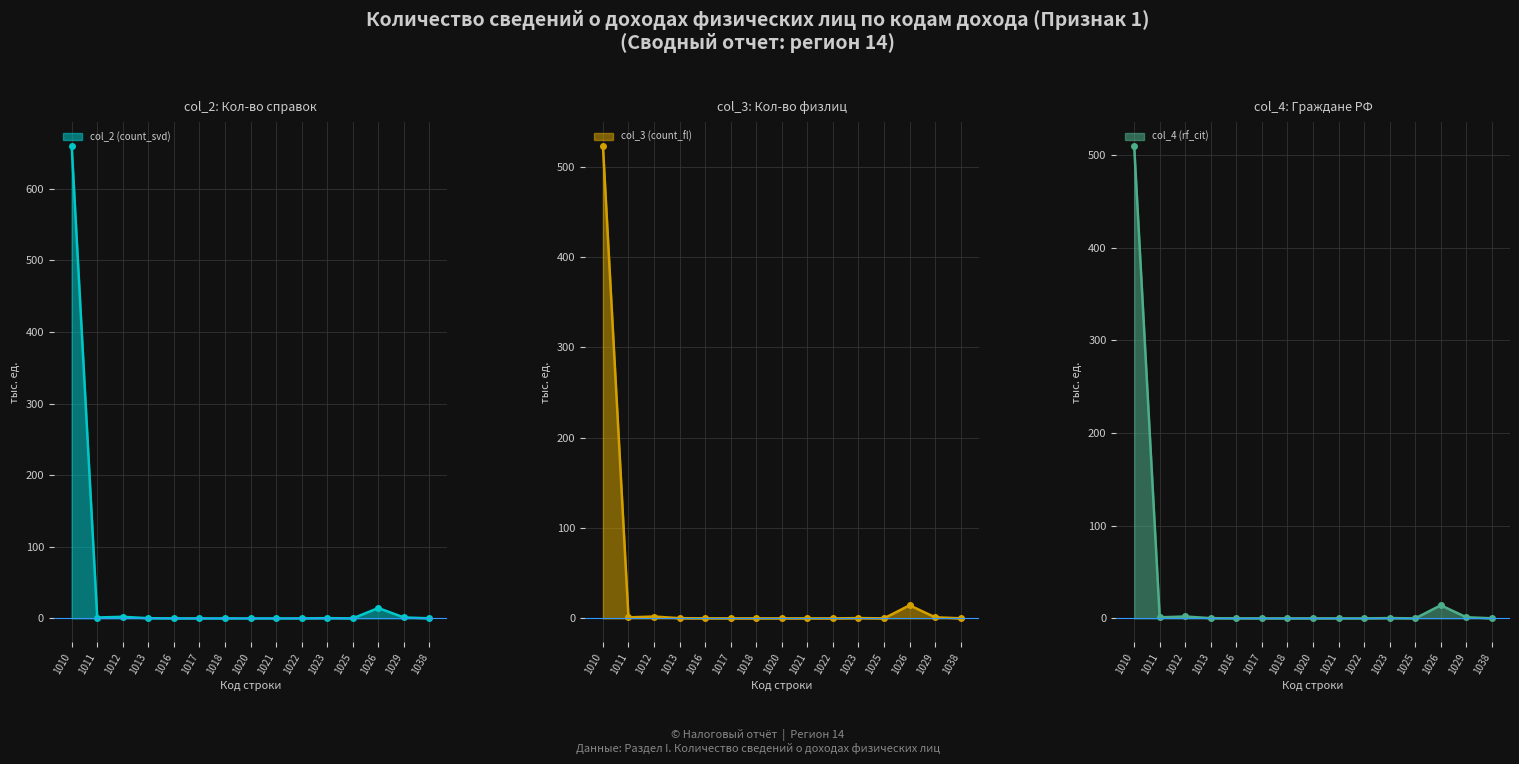

Reading right to left, what are all the values shown in this chart?

col_2 (count_svd): 1038=0.1	1029=1.3	1026=14.5	1025=0.0	1023=0.3	1022=0.0	1021=0.0	1020=0.0	1018=0.0	1017=0.0	1016=0.0	1013=0.2	1012=2.2	1011=1.2	1010=660.4
col_3 (count_fl): 1038=0.1	1029=1.2	1026=14.5	1025=0.0	1023=0.3	1022=0.0	1021=0.0	1020=0.0	1018=0.0	1017=0.0	1016=0.0	1013=0.2	1012=2.0	1011=1.1	1010=523.2
col_4 (rf_cit): 1038=0.1	1029=1.2	1026=14.1	1025=0.0	1023=0.3	1022=0.0	1021=0.0	1020=0.0	1018=0.0	1017=0.0	1016=0.0	1013=0.2	1012=2.0	1011=1.1	1010=510.2